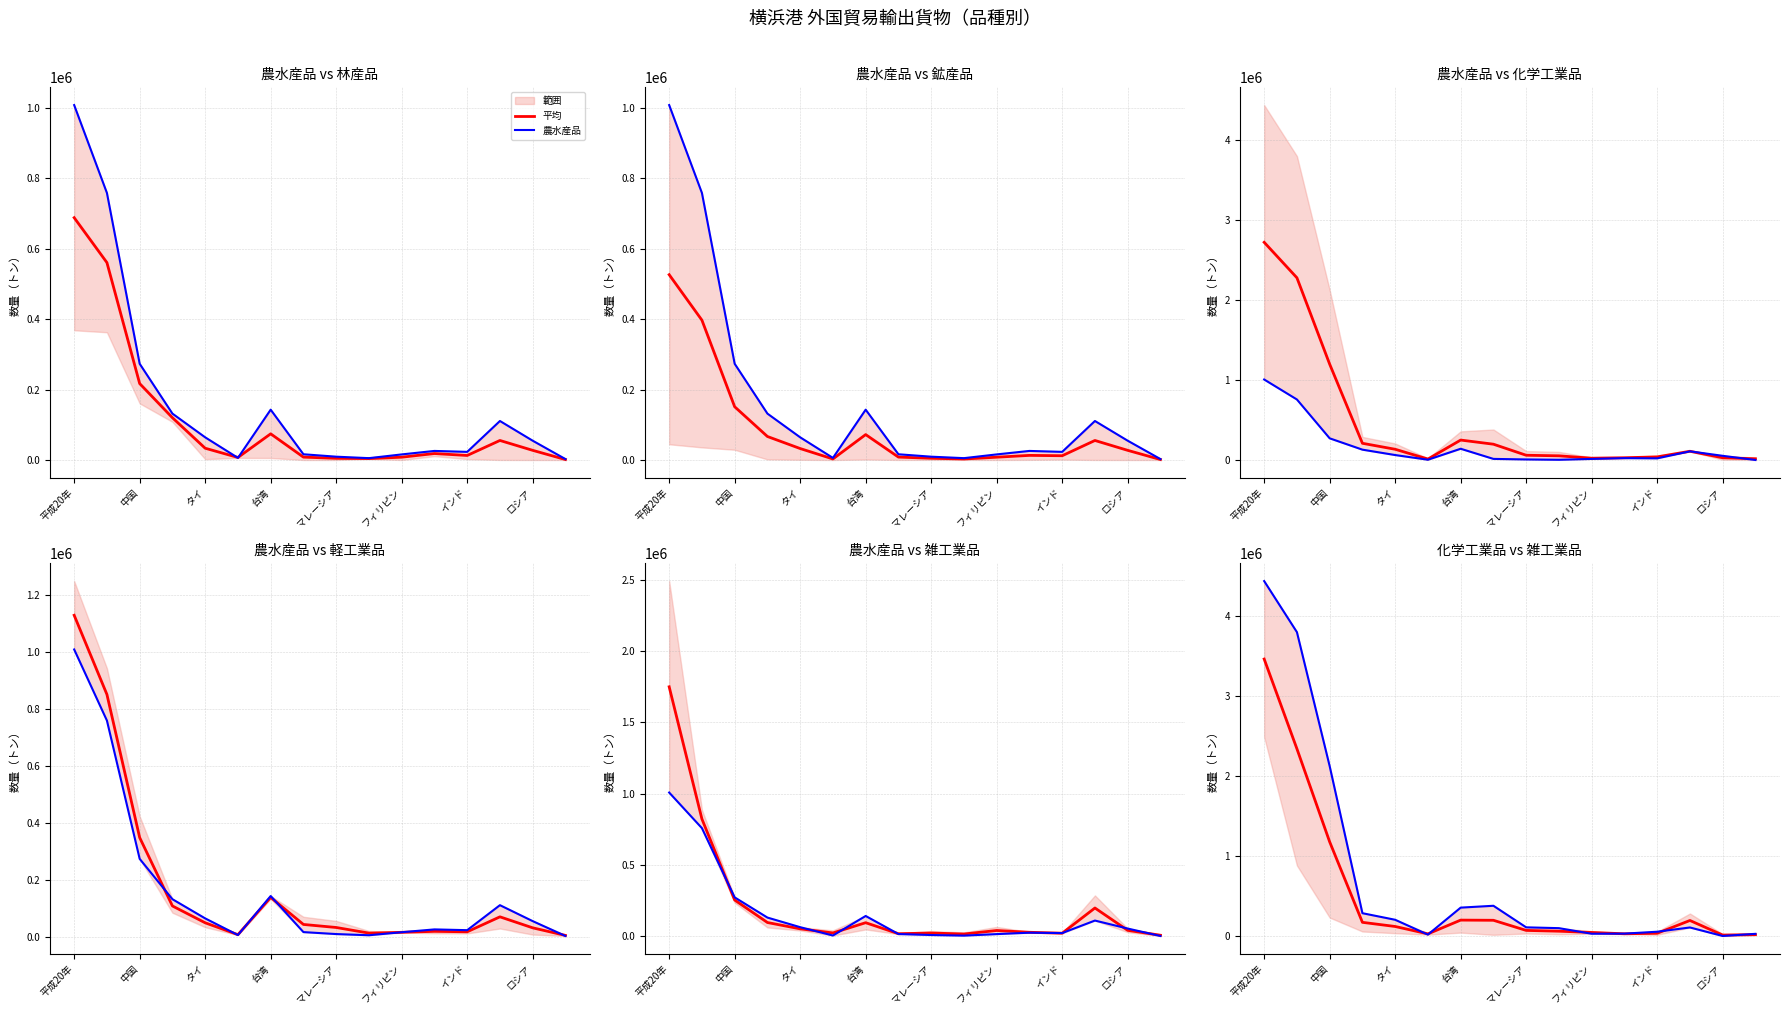

How many times do 化学工業品 and 農水産品 cross each other?

2